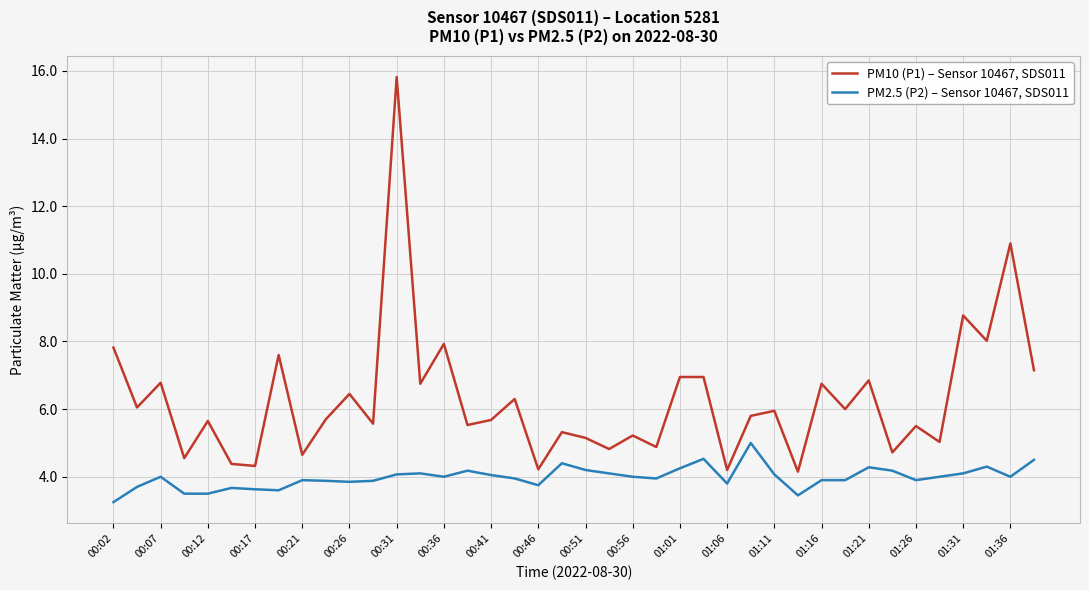

List the series in order of their overall mean, lowest first.

PM2.5 (P2) – Sensor 10467, SDS011, PM10 (P1) – Sensor 10467, SDS011